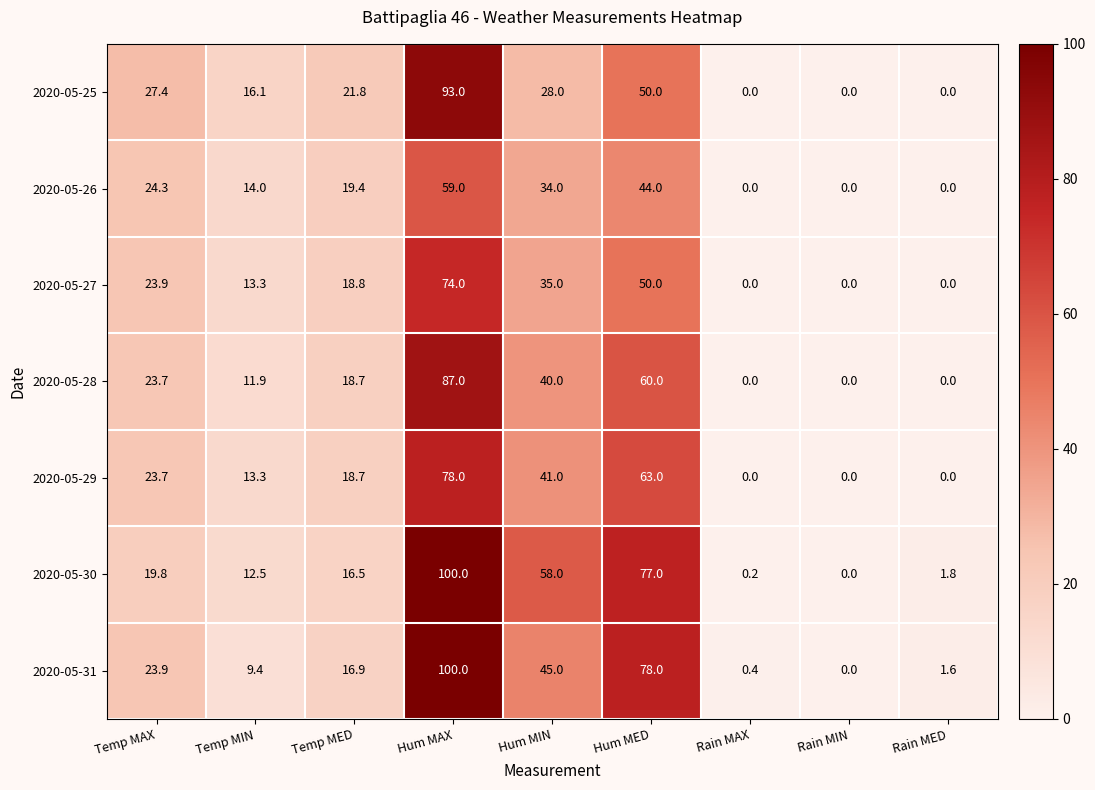

Is the value of 2020-05-26 at Hum MIN greater than the value of 2020-05-29 at Hum MAX?

No